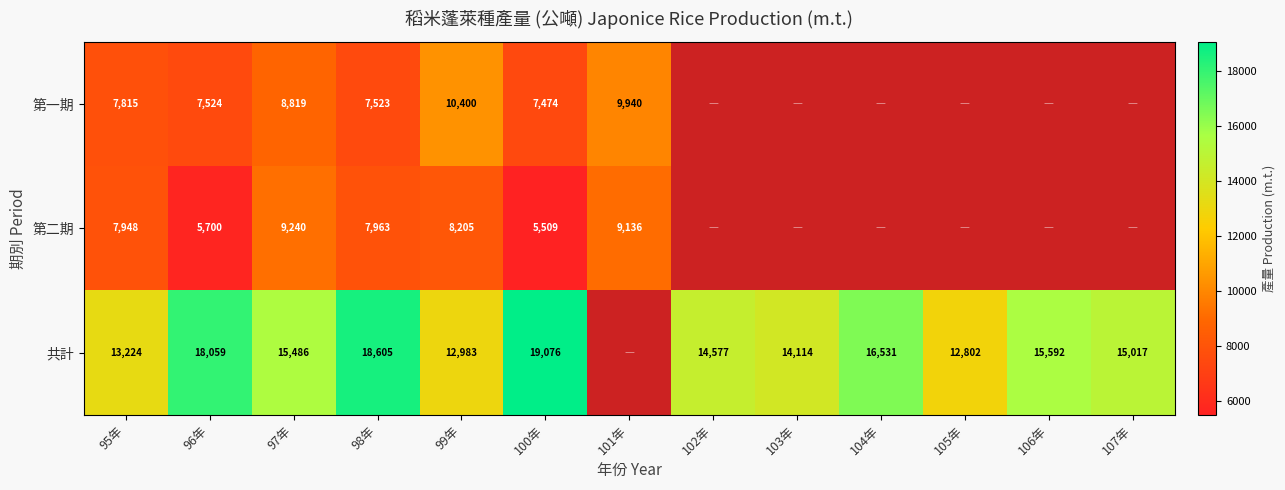

Rank the series at 95年 from lowest to highest value.

第一期, 第二期, 共計